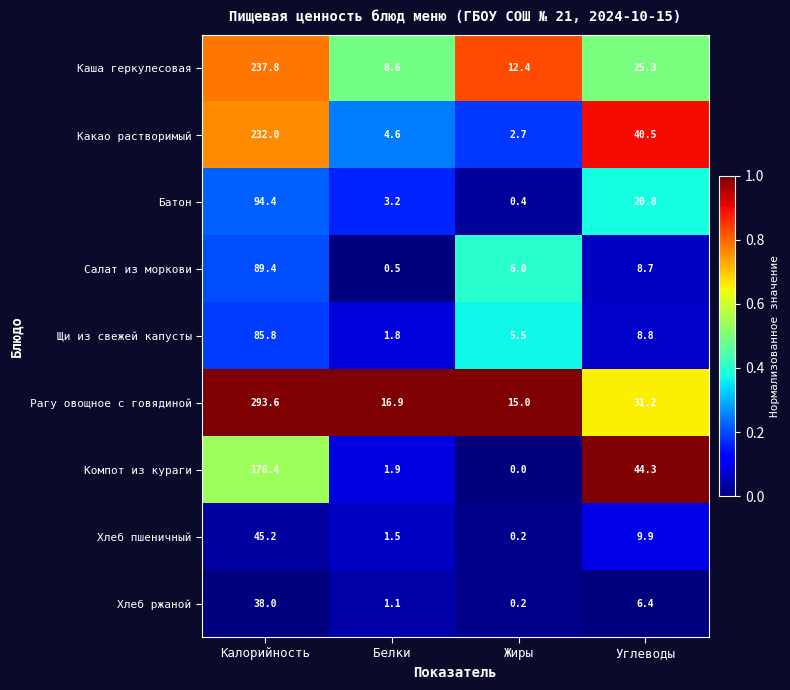

Which series changed the most between Калорийность and Жиры?

Рагу овощное с говядиной